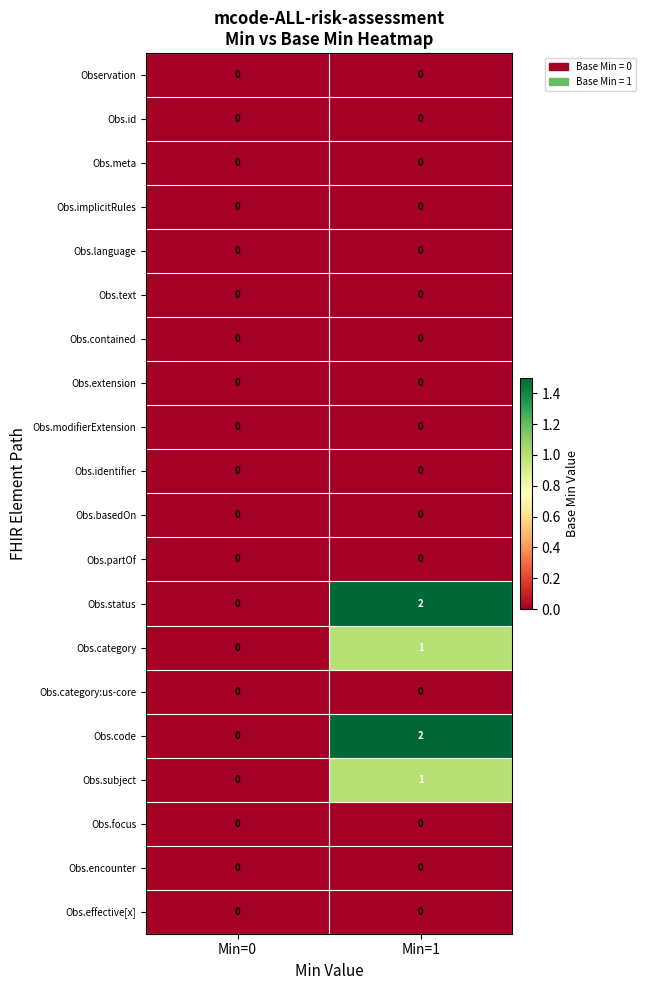

True or false: Obs.subject has a value of 2 at Min=1.

False